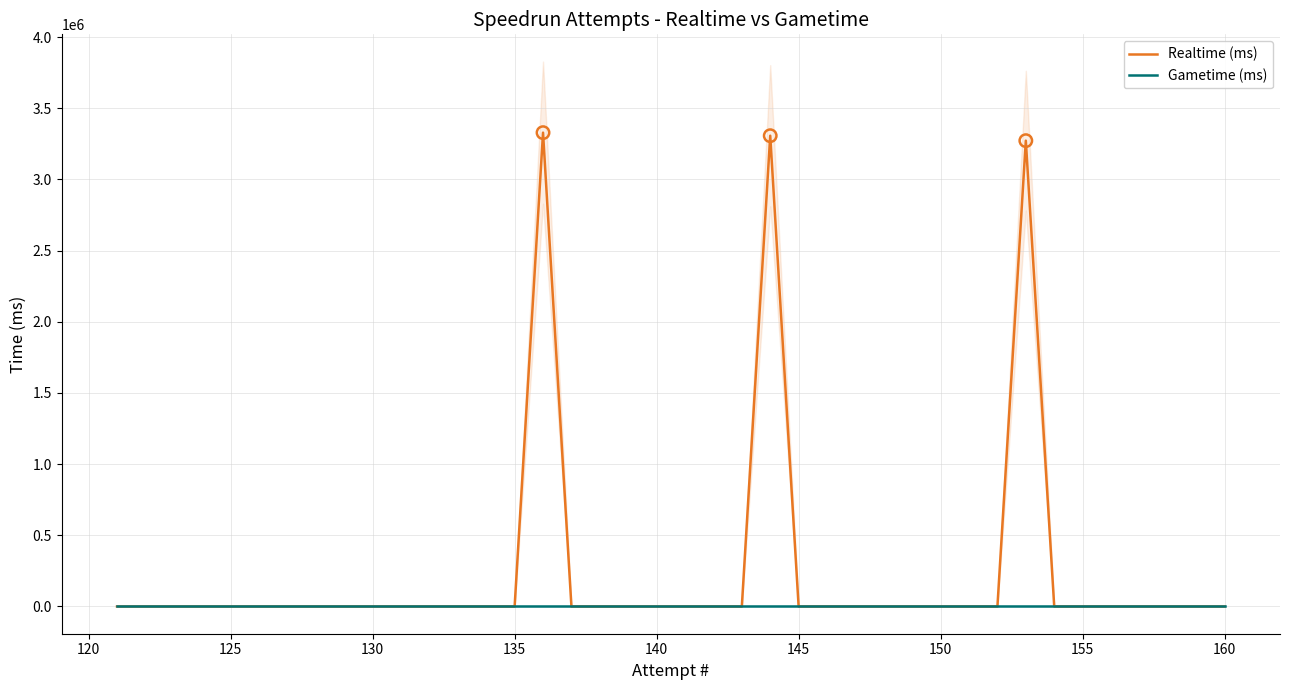

Which series has the largest total across all categories?

Realtime (ms)